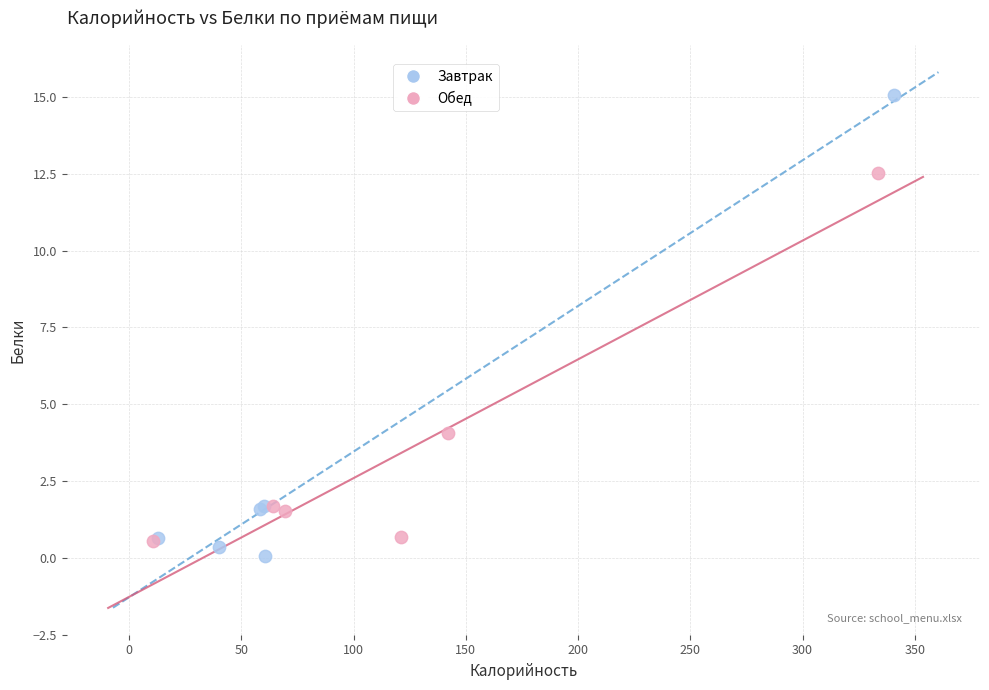

What are all the series names shown in the legend?

Завтрак, Обед